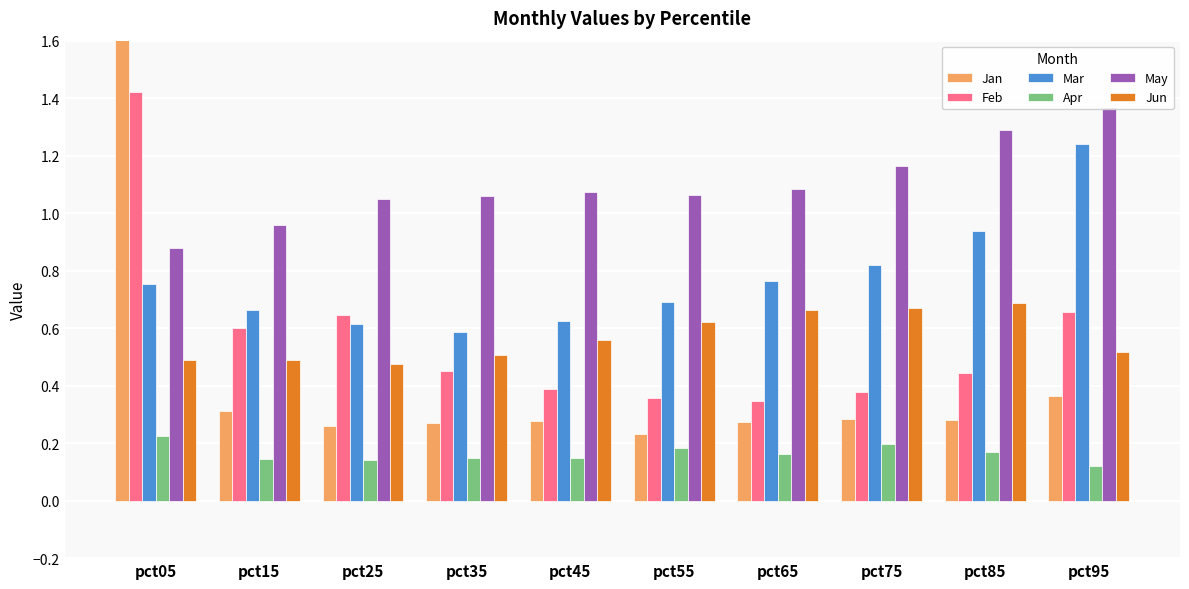

Are the bars horizontal?

No